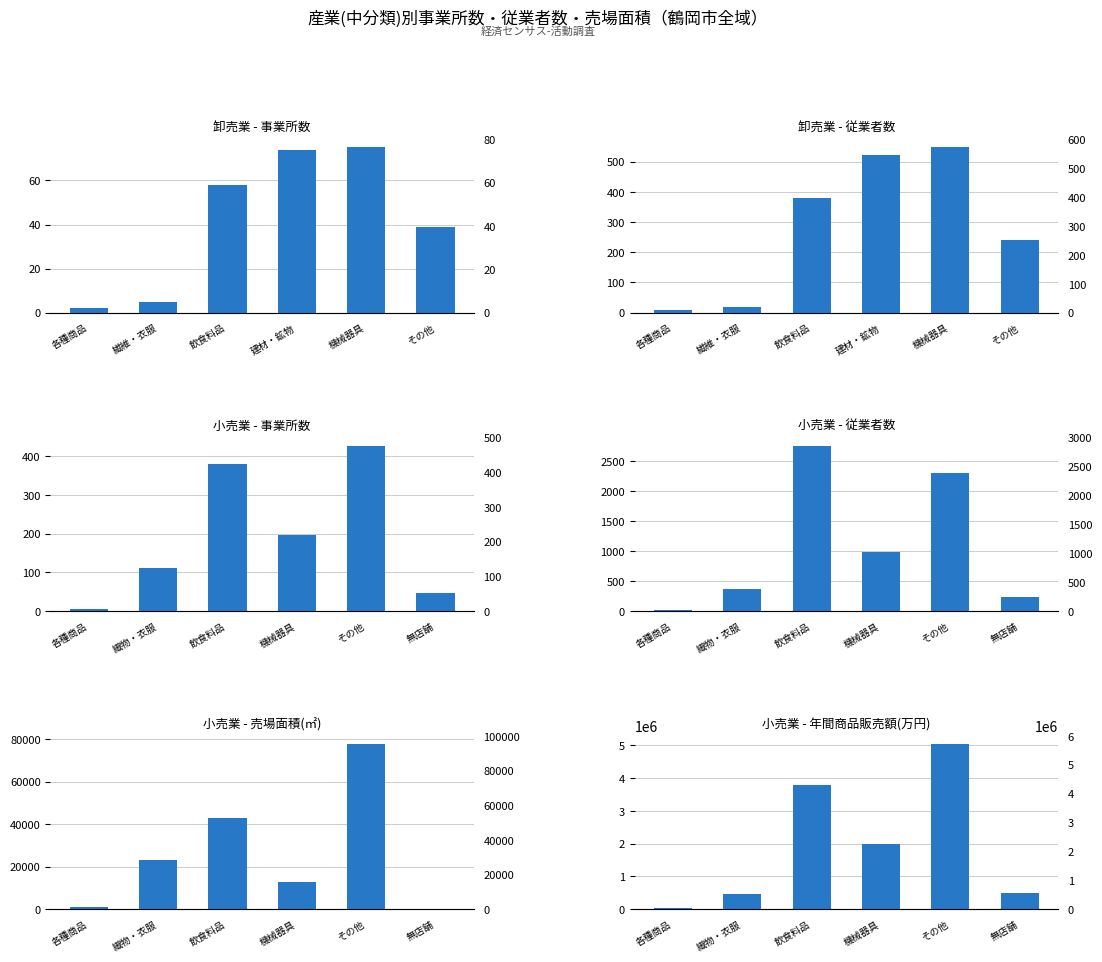

Rank the series by their maximum value, from lowest to highest.

卸売業 - 事業所数, 小売業 - 事業所数, 卸売業 - 従業者数, 小売業 - 従業者数, 小売業 - 売場面積(㎡), 小売業 - 年間商品販売額(万円)